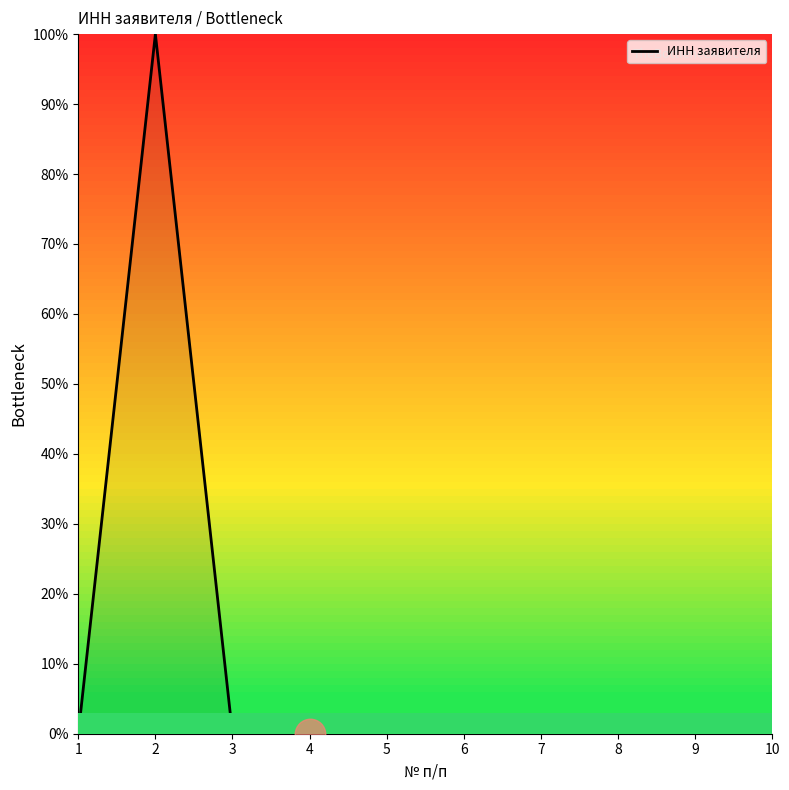

What is the greatest value displayed?

100.0